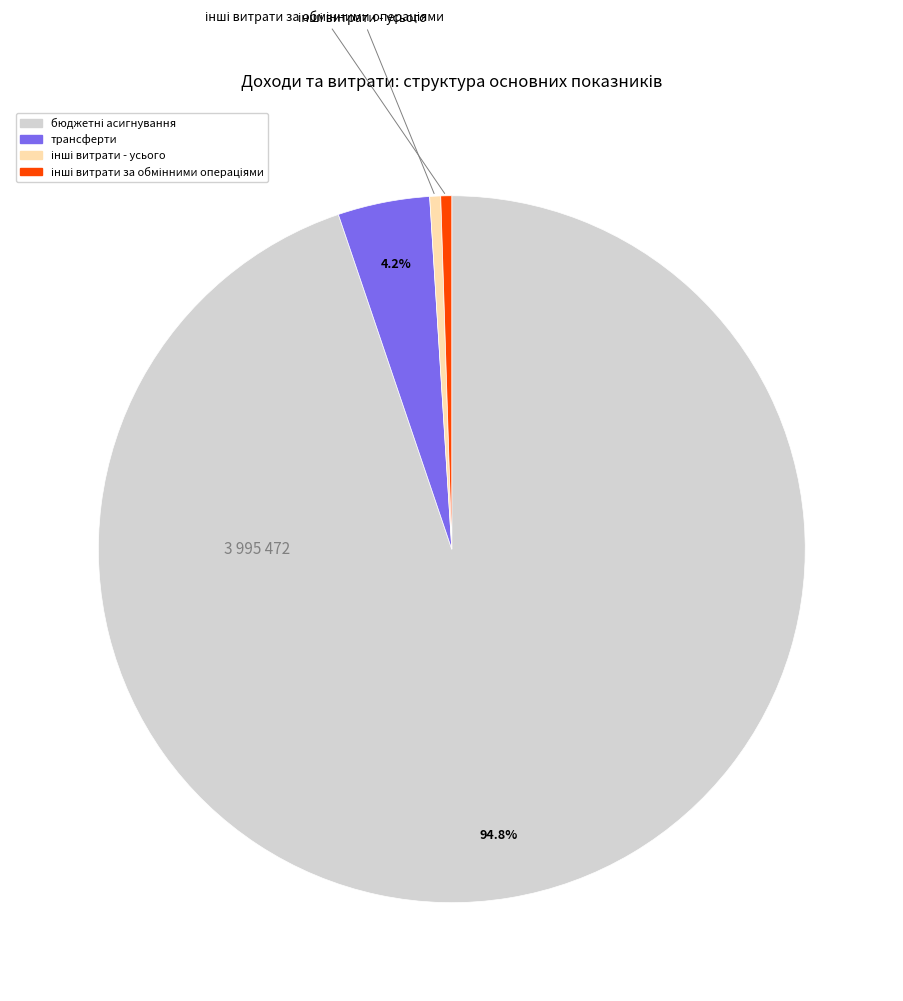

Is there a majority slice in this chart?

Yes